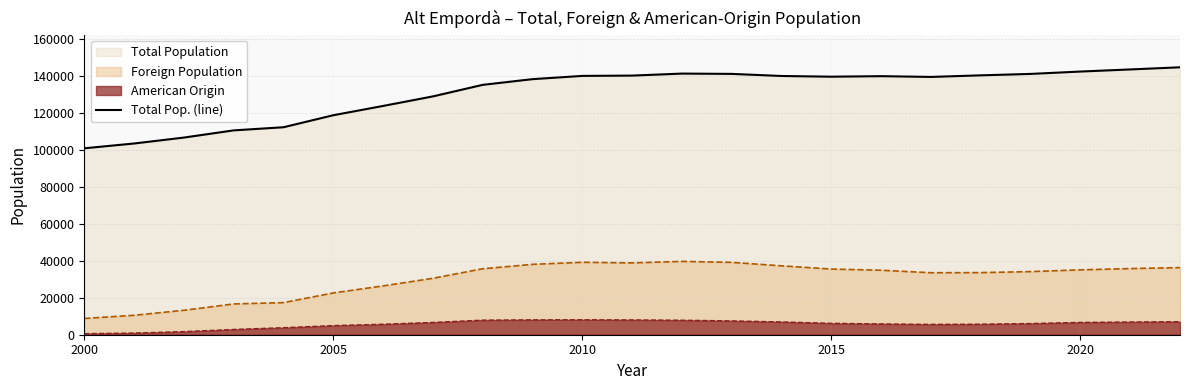

Rank the series by their maximum value, from highest to lowest.

Total Pop. (line), Foreign Population, American Origin